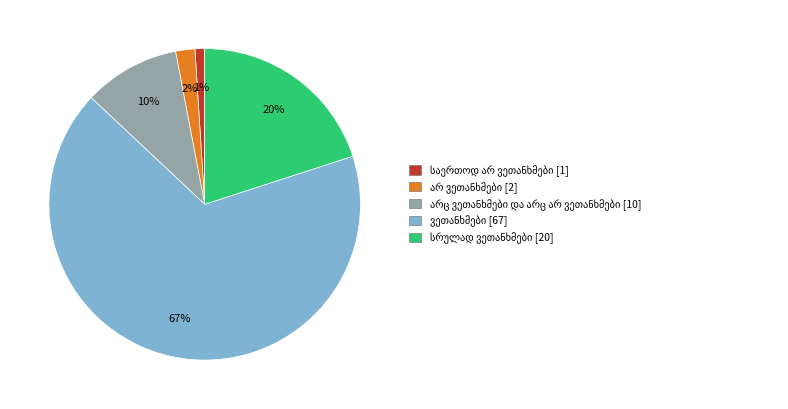

To the nearest percent, what is the difference between the largest and smallest slice percentages?

66%